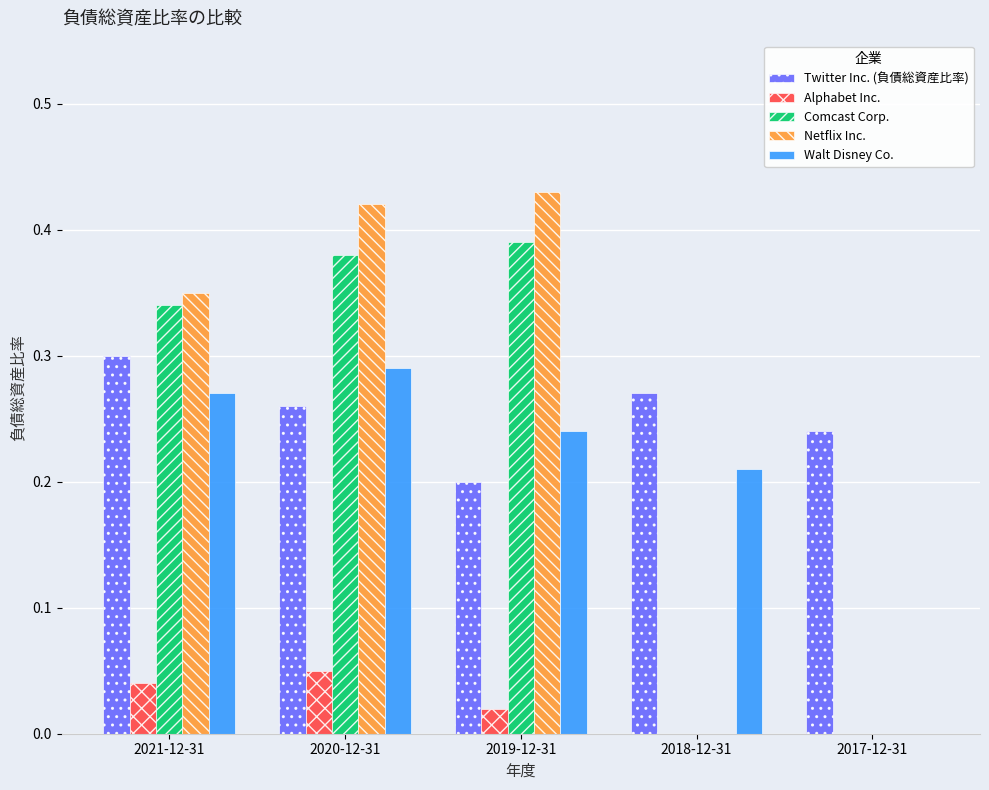

Between 2021-12-31 and 2017-12-31, which series saw the biggest shift?

Netflix Inc.